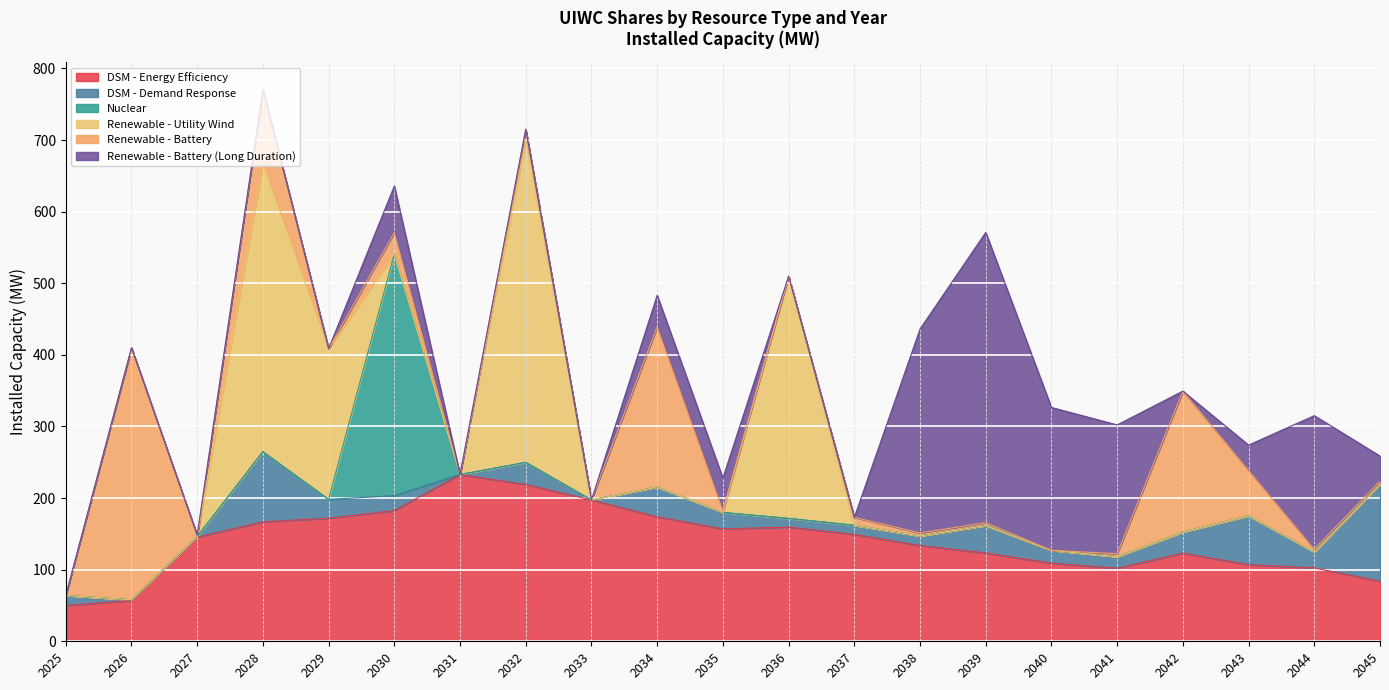

At which label does Renewable - Battery first exceed 4?

2026